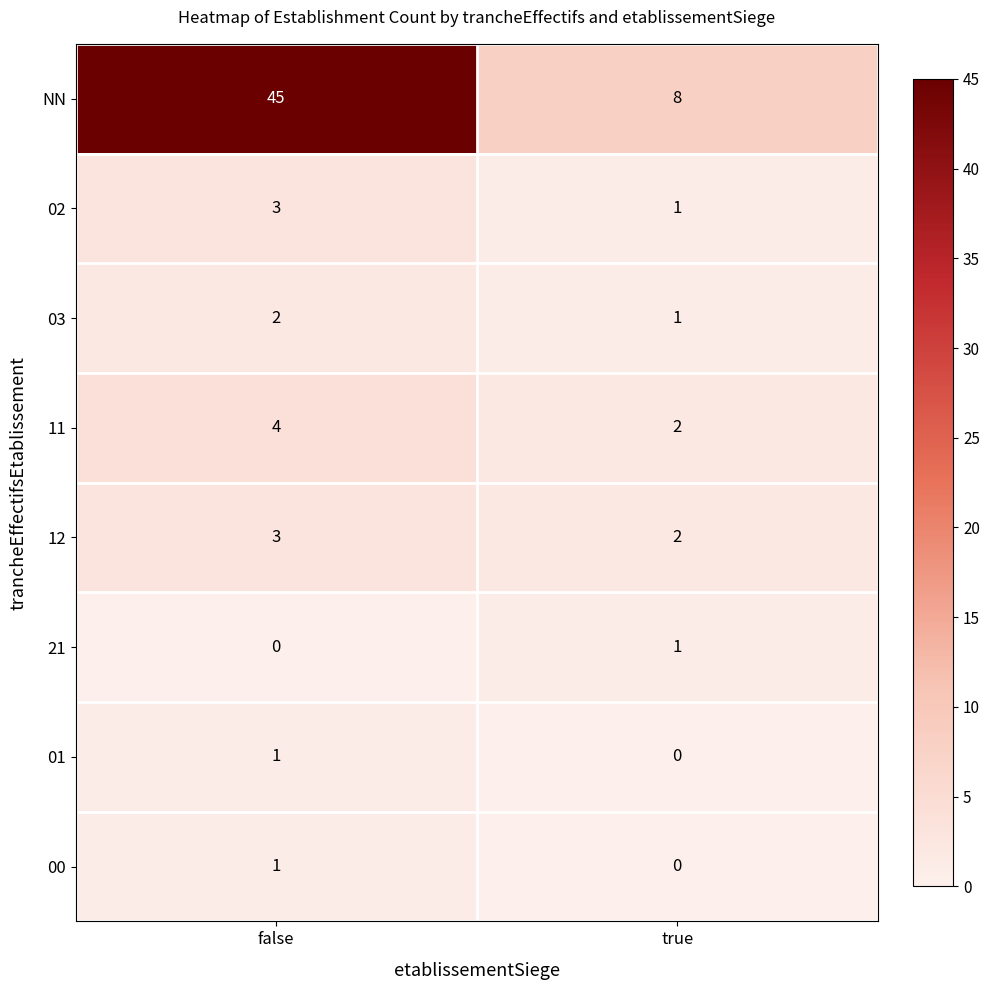

Is it true that 00 equals 0 at true?

True